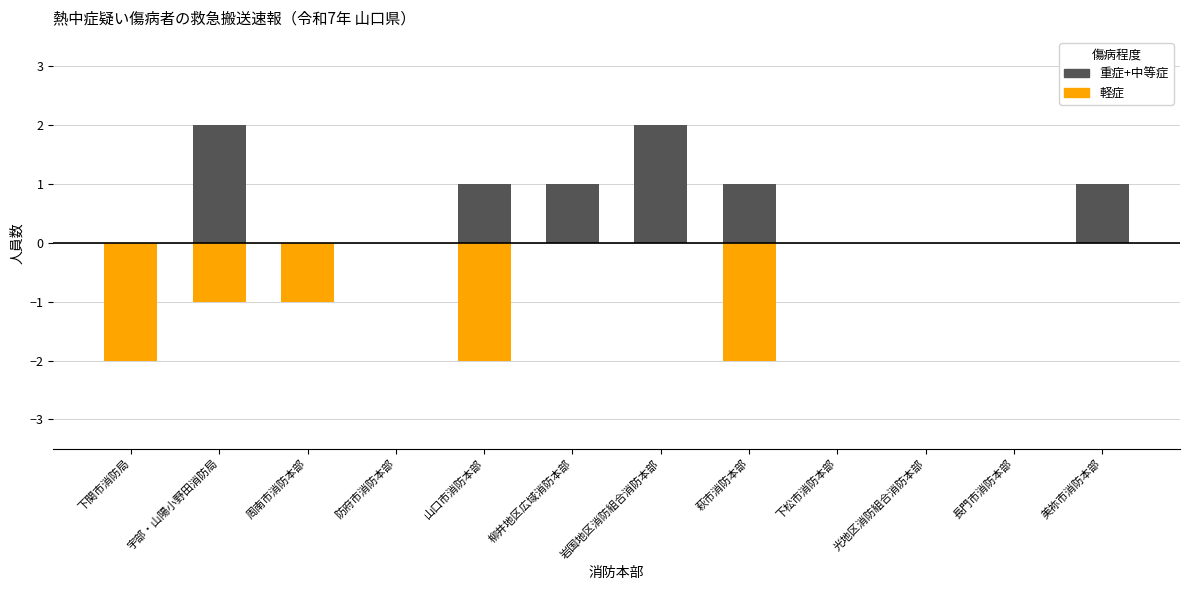

At which label is 重症+中等症 closest to 1?

山口市消防本部